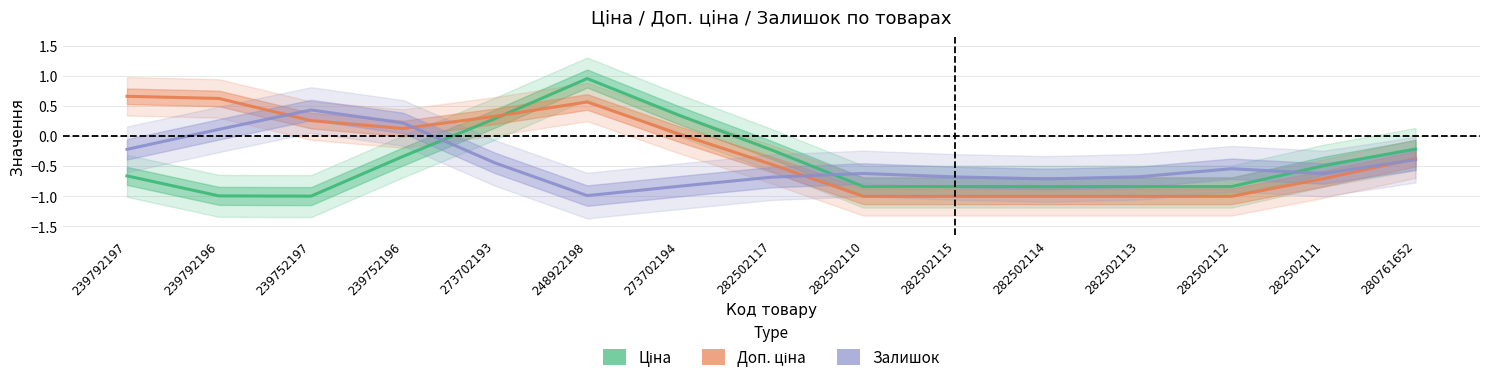

What is the sum of all Ціна values?

-6.5